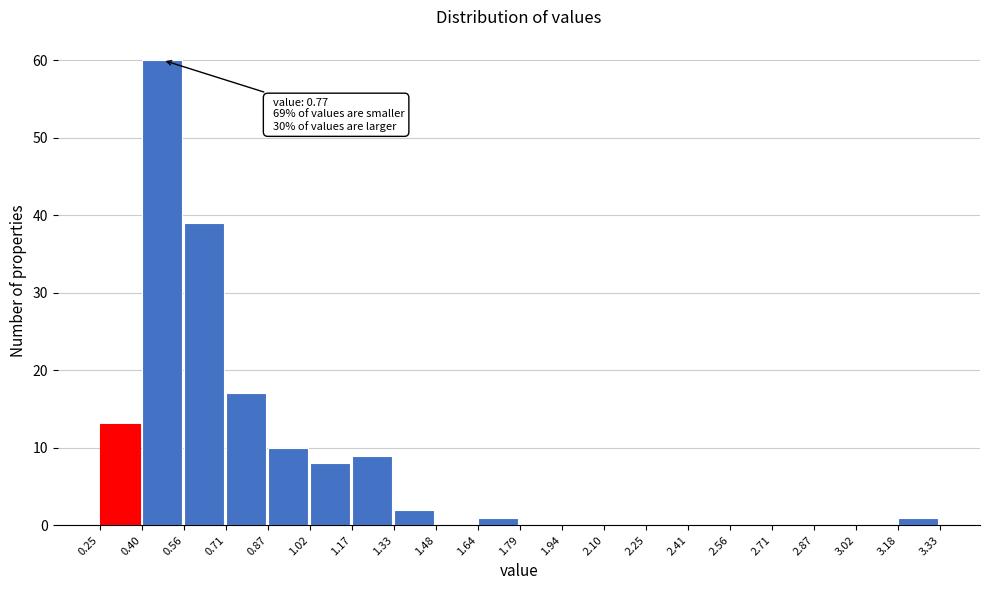

Which range on the x-axis has the tallest bar?

0.40 to 0.56